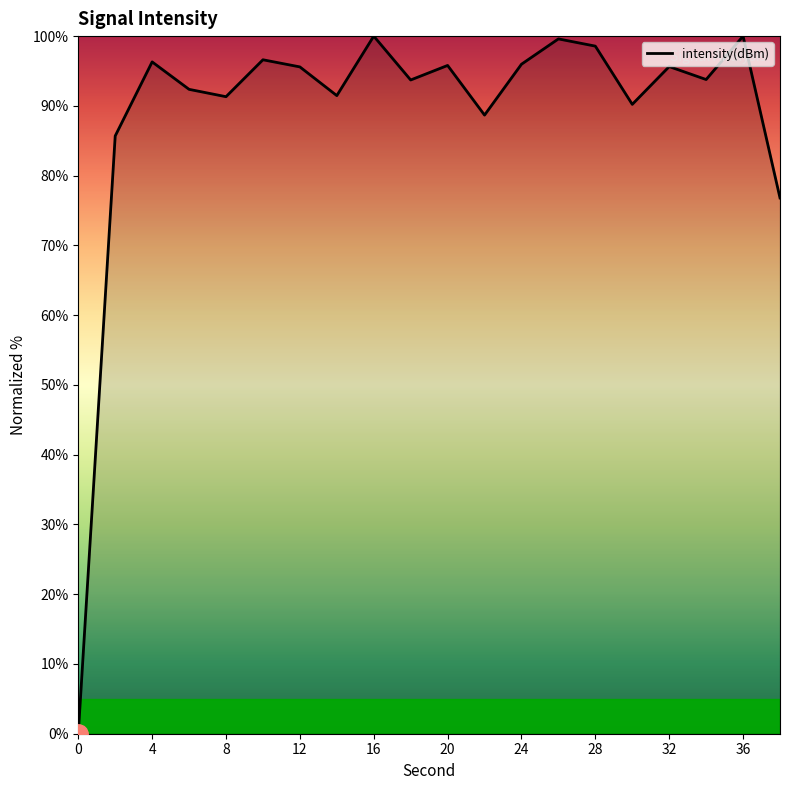

What is the greatest value displayed?

100.0